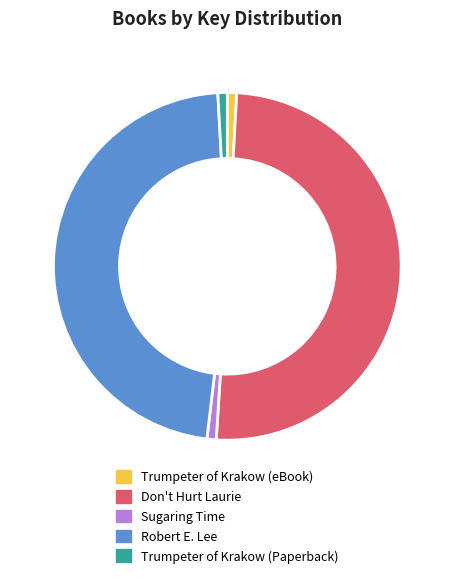

Combined, do Trumpeter of Krakow (Paperback) and Trumpeter of Krakow (eBook) account for over 50%?

No